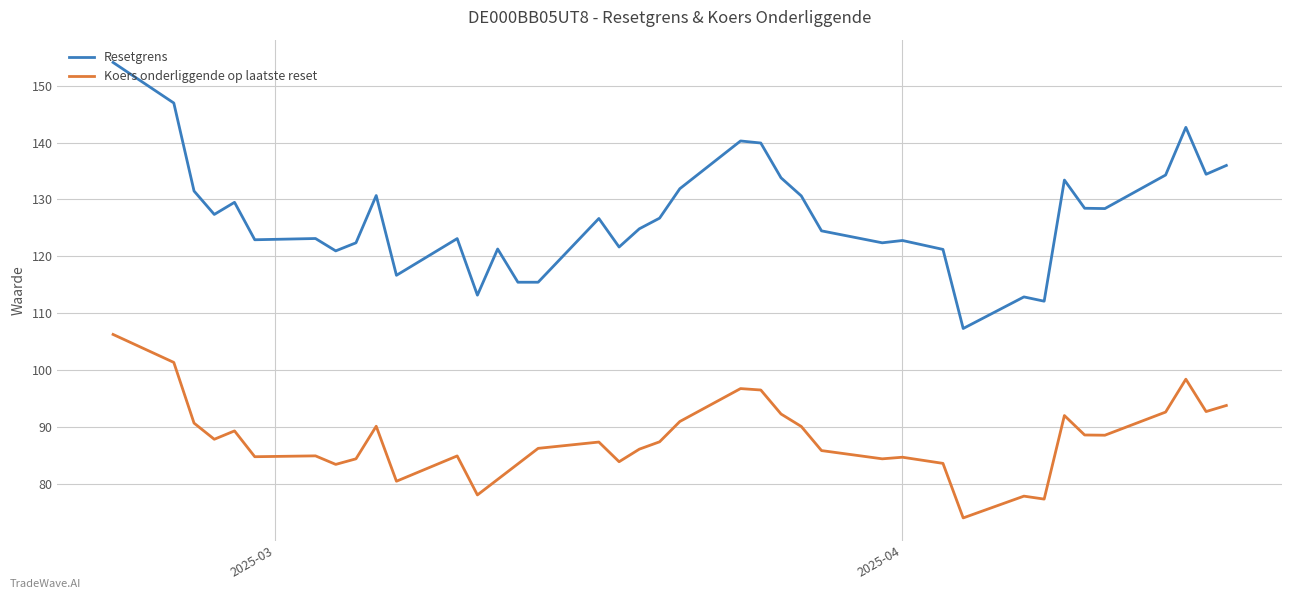

Where is Resetgrens nearest to the value 130?

2025-02-27